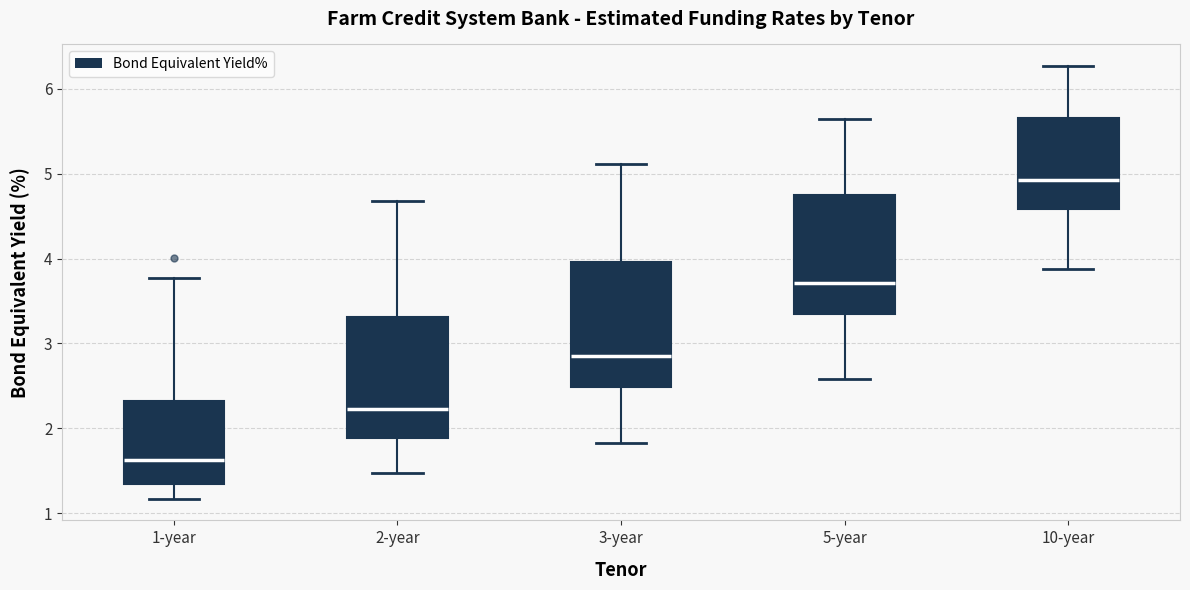

Reading left to right, read every box against the y-axis: the position of its median line, the range the box covers, and the ends of its whiskers. The values are not printed on the chart, so give them approximately, as read against the axis.

1-year: median 1.6, box 1.3 to 2.3, whiskers 1.2 to 3.8
2-year: median 2.2, box 1.9 to 3.3, whiskers 1.5 to 4.7
3-year: median 2.8, box 2.5 to 4.0, whiskers 1.8 to 5.1
5-year: median 3.7, box 3.4 to 4.7, whiskers 2.6 to 5.6
10-year: median 4.9, box 4.6 to 5.7, whiskers 3.9 to 6.3